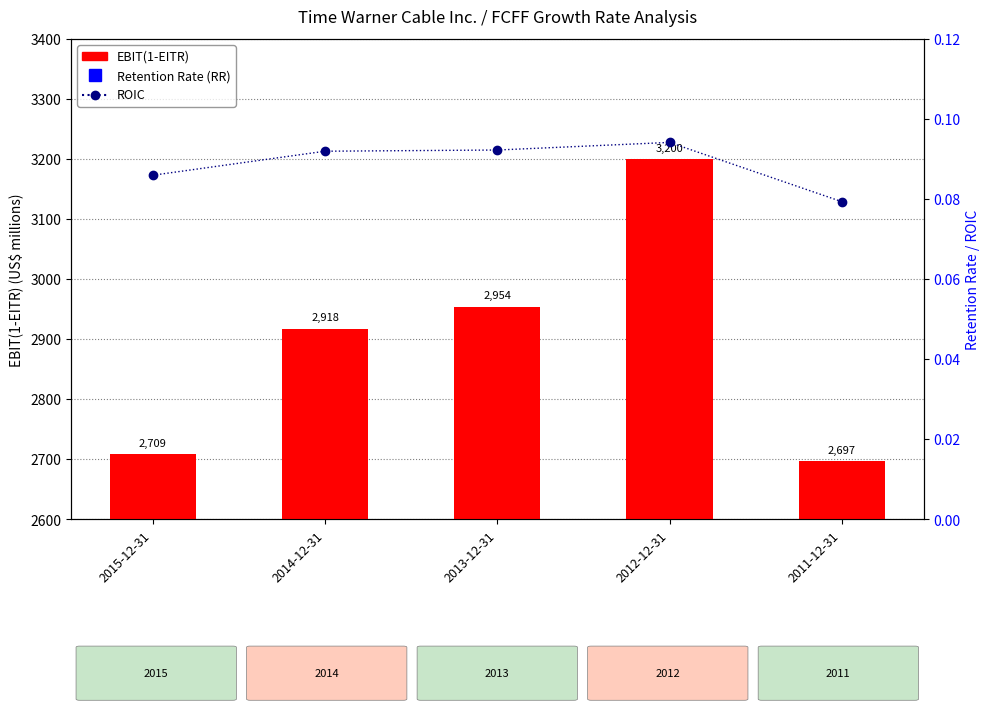

The EBIT(1-EITR) series shows 2954.0 at 2013-12-31. True or false?

True